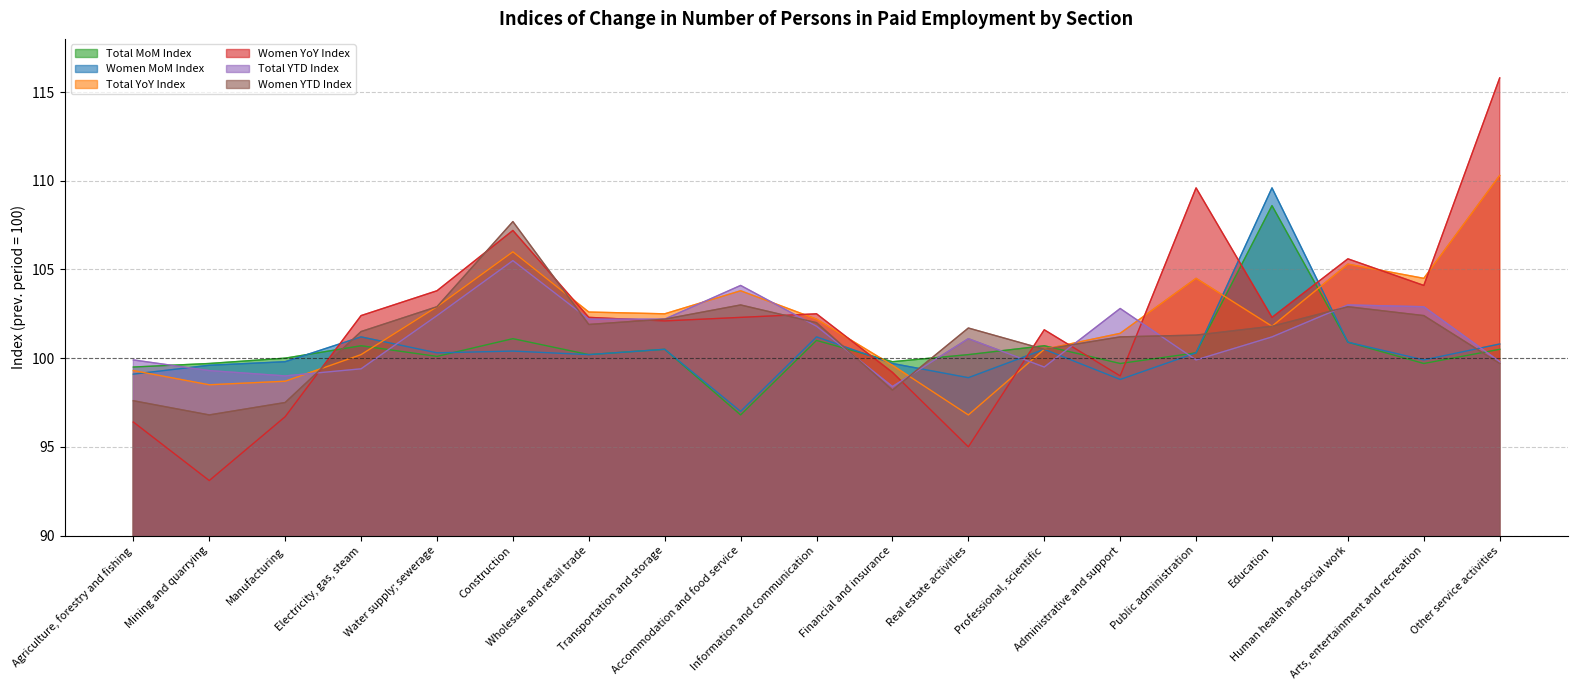

At which category is the sum across all series the highest?

Construction